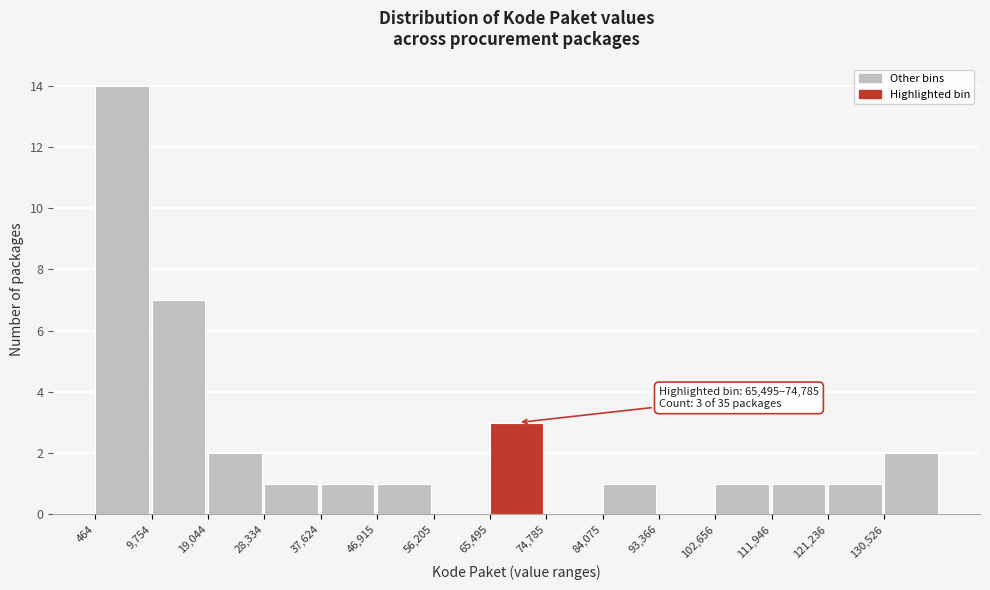

Over which range of the x-axis is the bar tallest?

0 to 10000